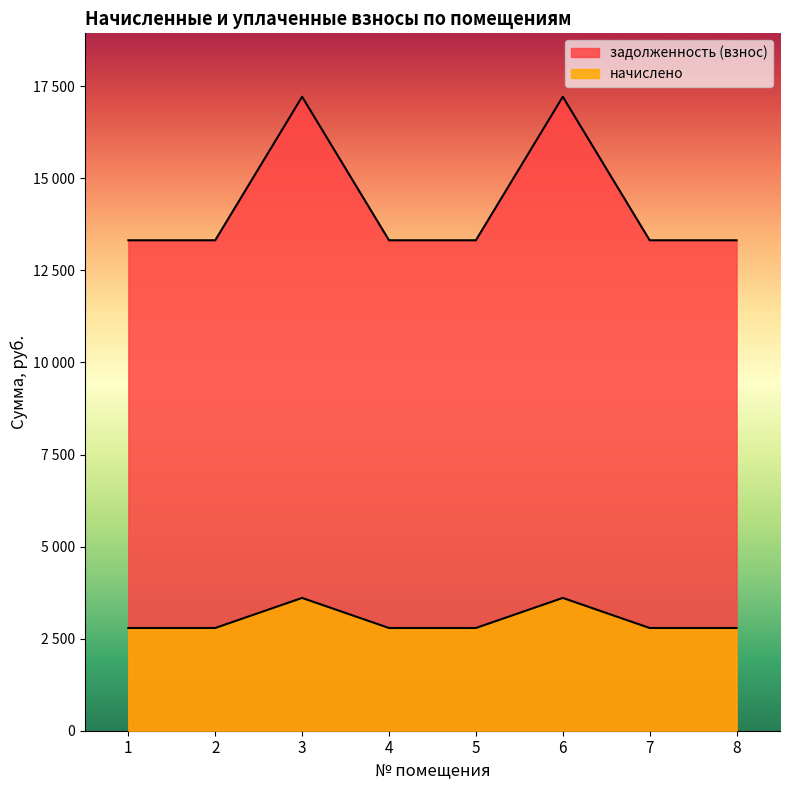

Which has a higher value, 2 or 5?

2